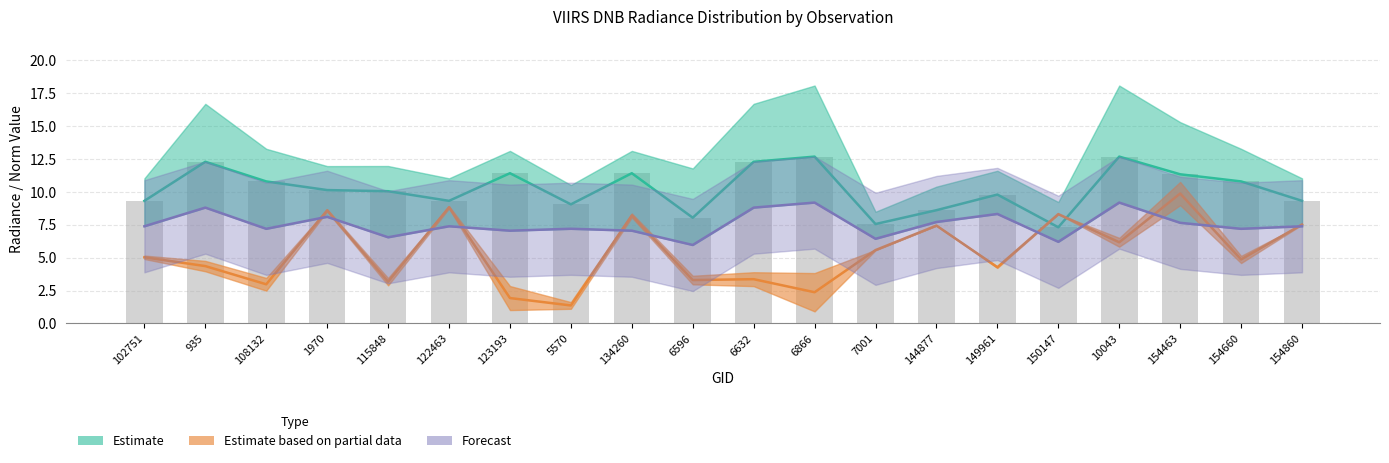

The value of rade9_bin_mdn at 7001 is 7.5. True or false?

True